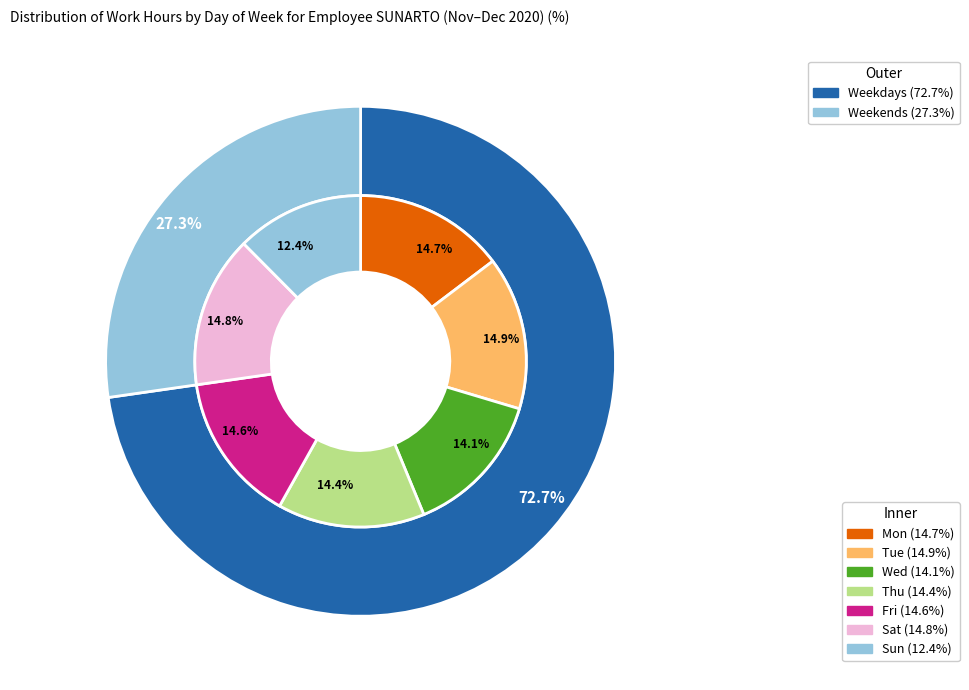

Is it true that Tue is 15% of the pie?

True